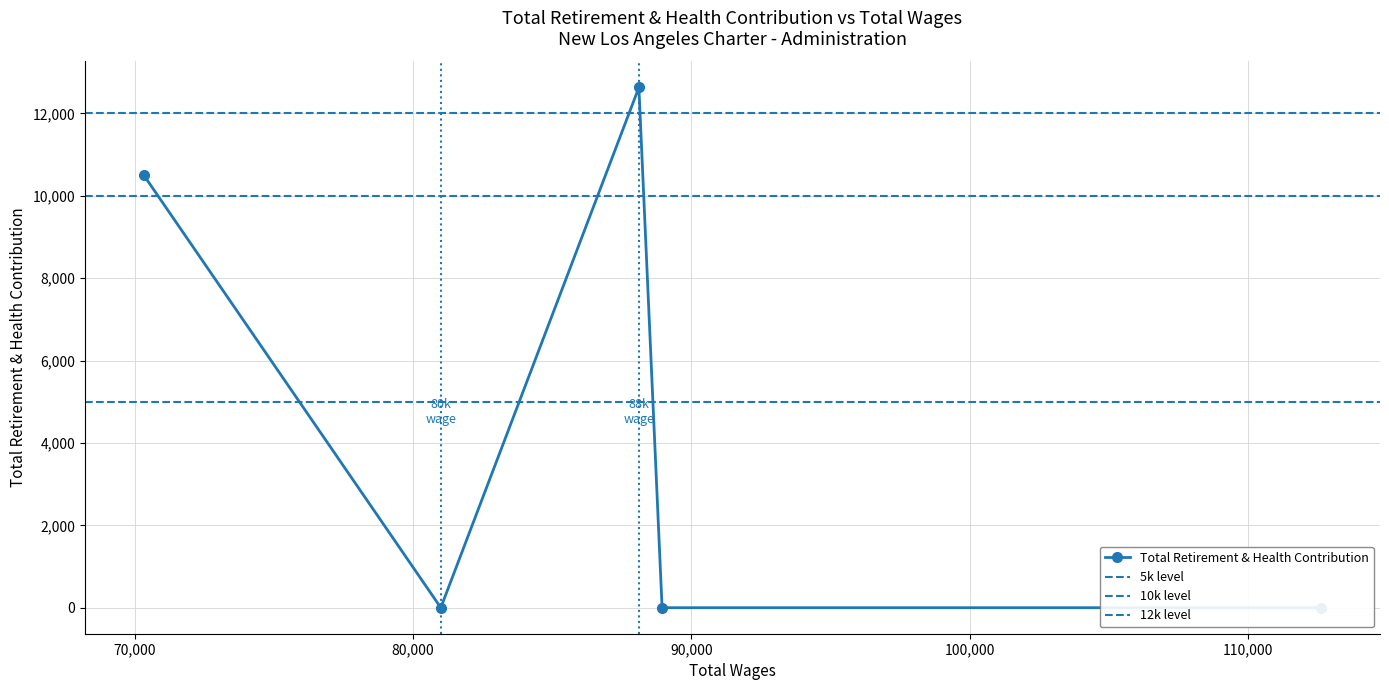

What is the sum of the values at 88952.0 and 70324.0?

10501